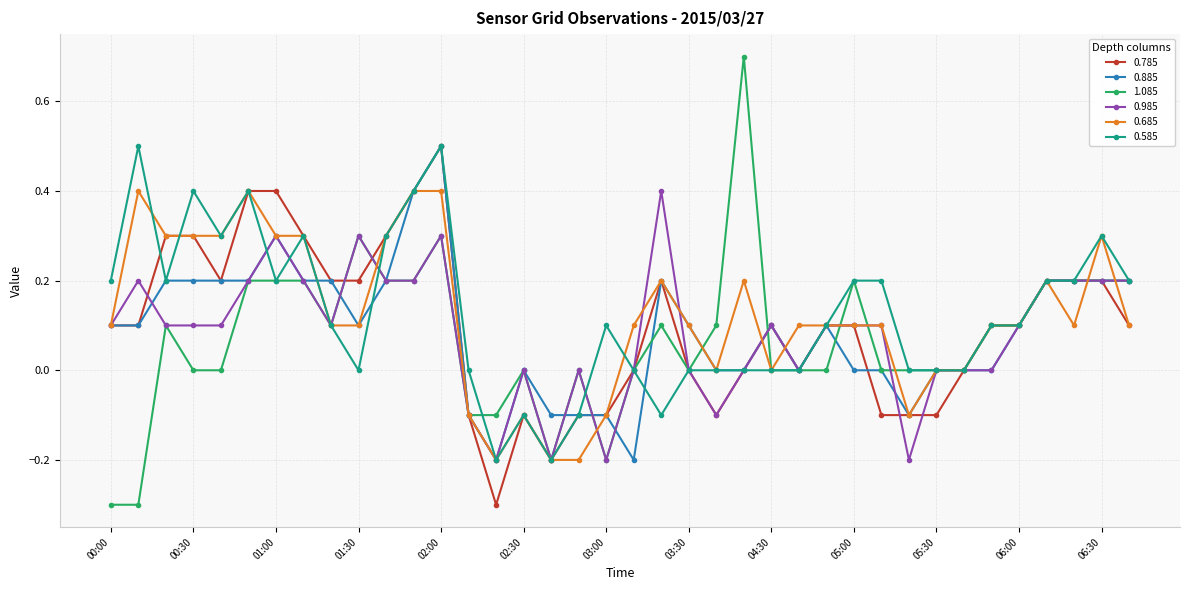

How many distinct data groups are displayed?

6